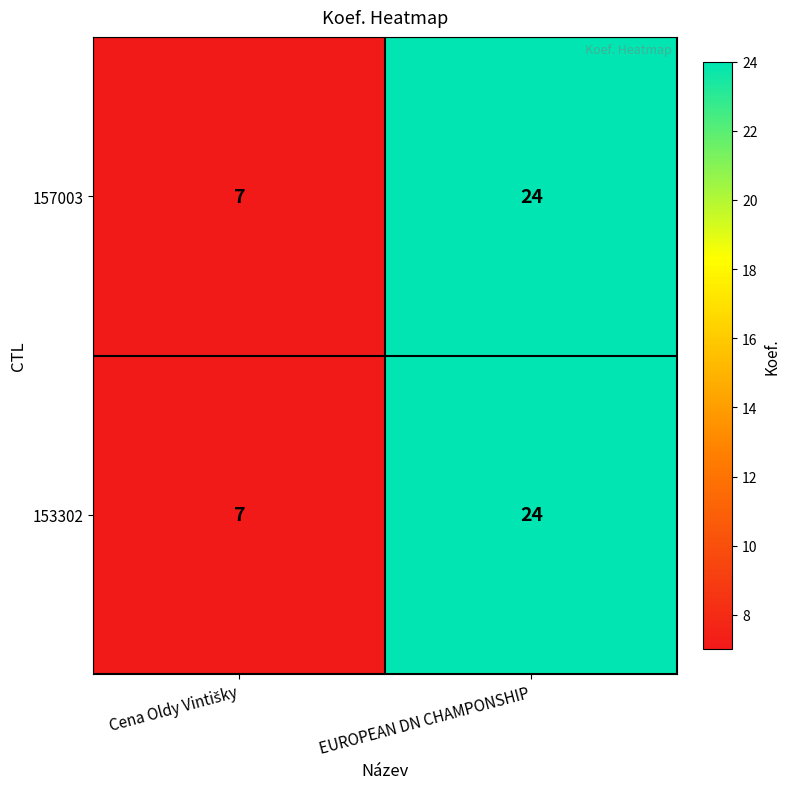

At how many categories does at least one series exceed 9?

1